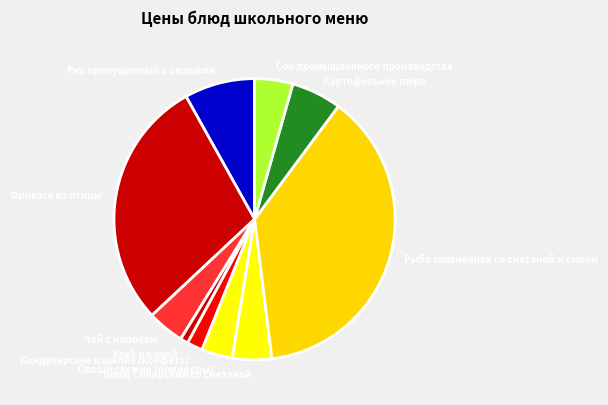

Between Фрикасе из птицы and Картофельное пюре, which is larger?

Фрикасе из птицы